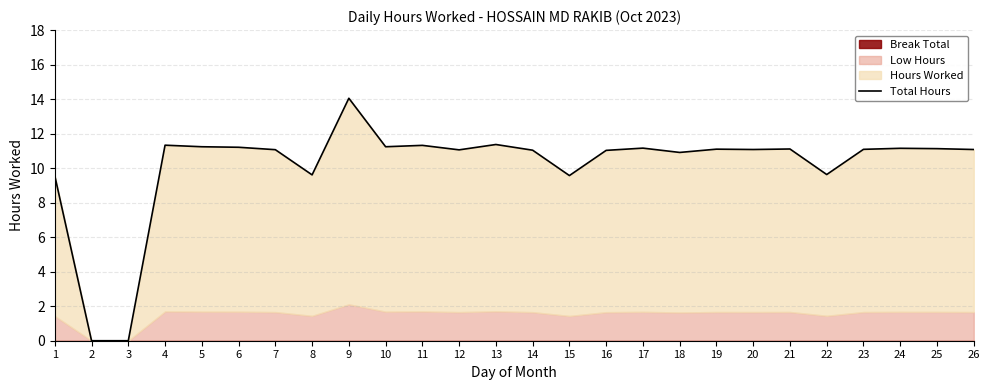

How many values are below 11?

7